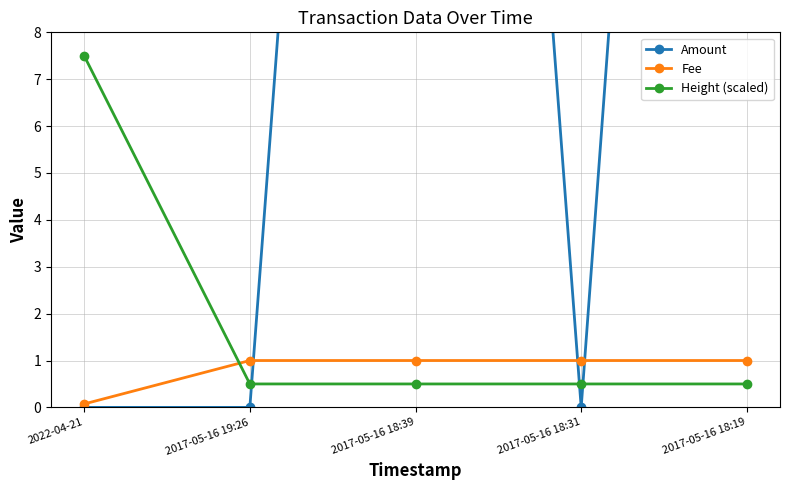

Which series ends up on top after the final intersection of Amount and Fee?

Amount